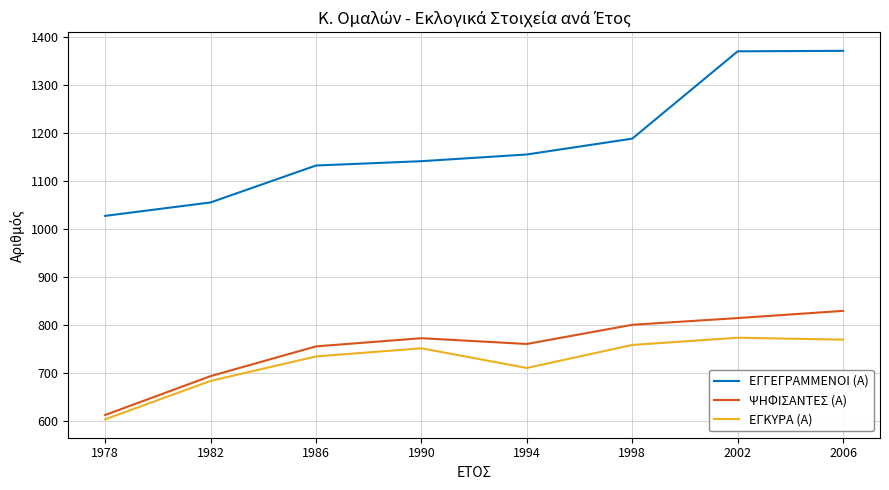

The value of ΕΓΚΥΡΑ (Α) at 1990 is 751. True or false?

True